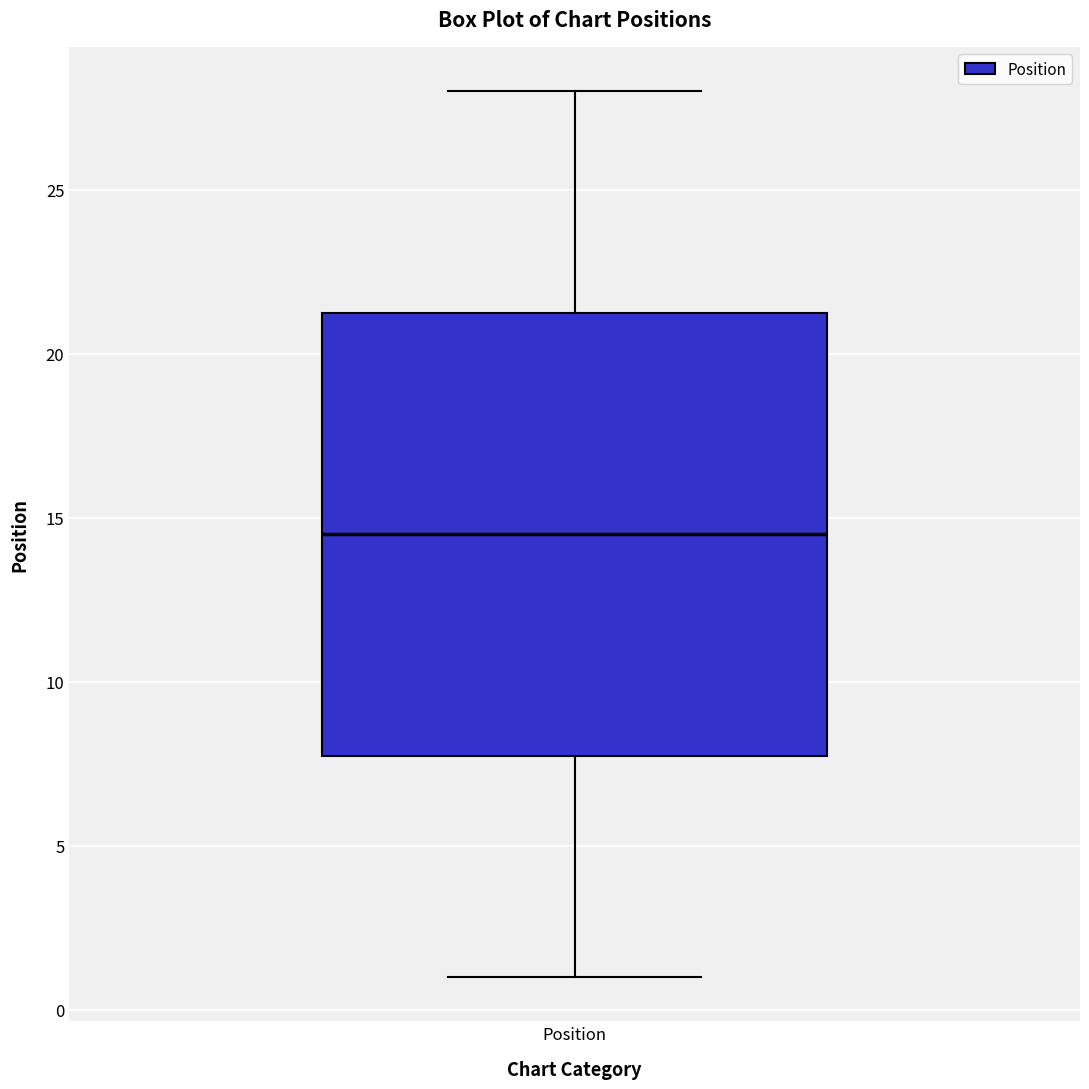

Read this box plot against the y-axis: the position of the median line, the range covered by the box, and the ends of both whiskers. The values are not printed on the chart, so give them approximately, as read against the axis.

median 14.5, box 8.0 to 21.5, whiskers 1.0 to 28.0